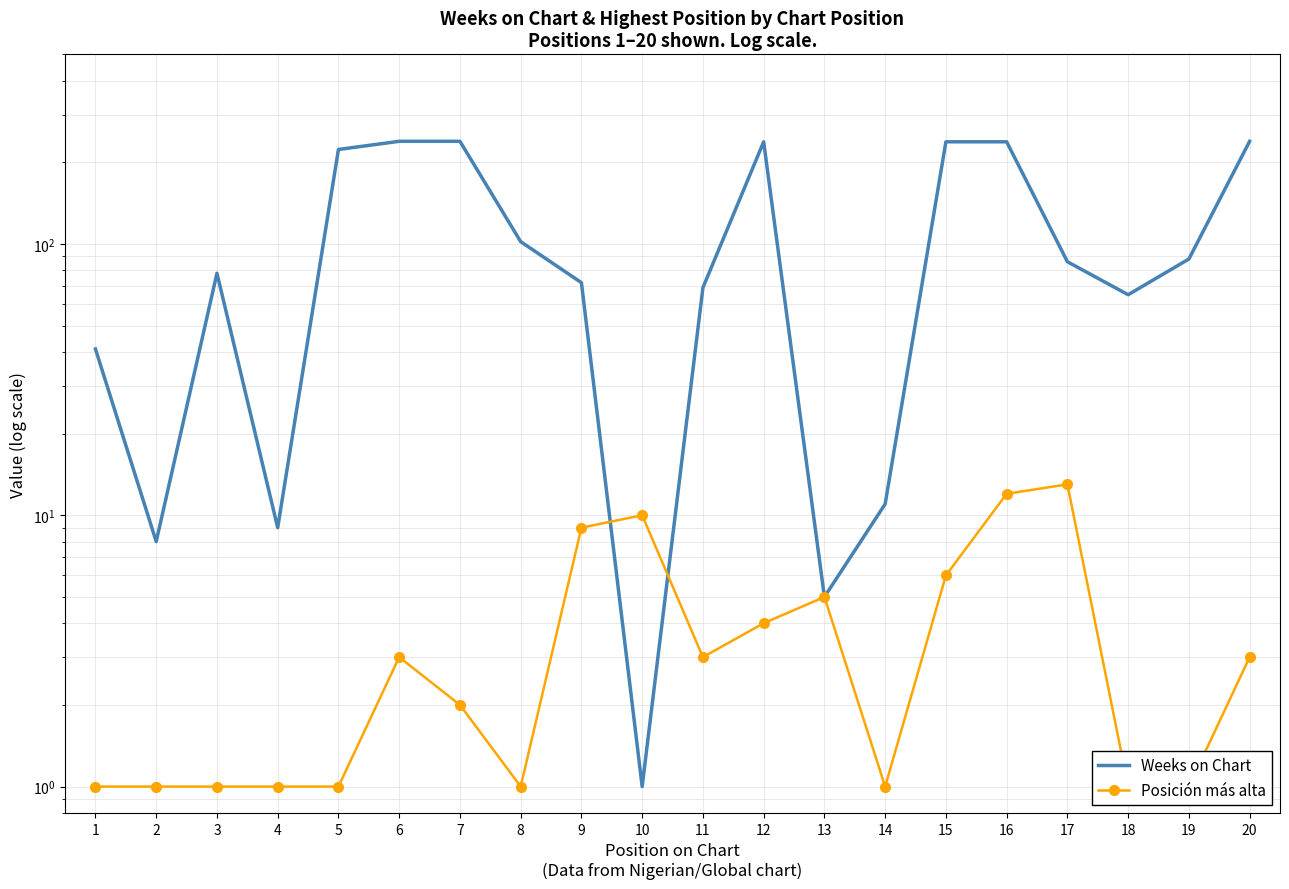

Which series ends up on top after the final intersection of Weeks on Chart and Posición más alta?

Weeks on Chart